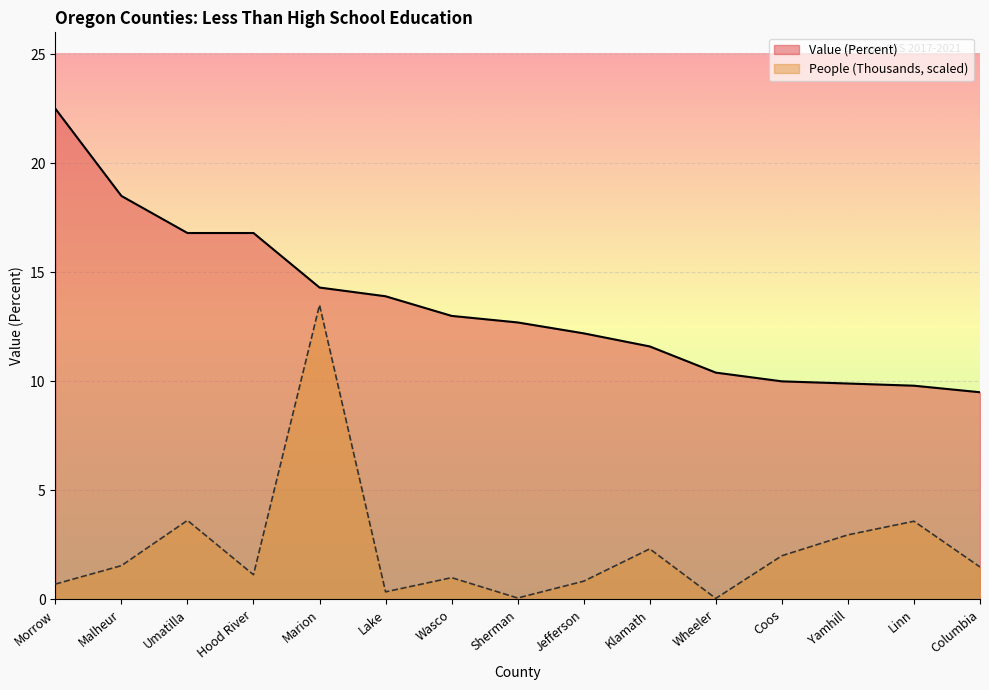

What is the total value across all series at Marion?

27.8